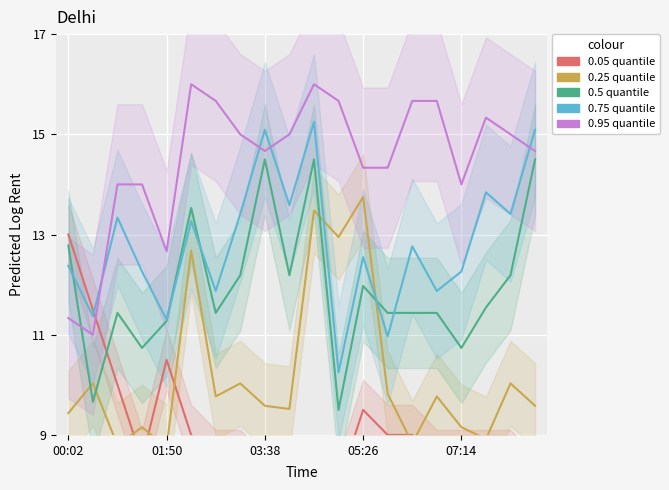

Reading left to right, extract all data points from this chart.

0.05 quantile: 13.0	11.5	10.0	8.5	10.5	9.0	8.5	8.5	8.0	8.0	8.0	8.0	9.5	9.0	9.0	8.5	8.5	8.5	8.5	8.0
0.25 quantile: 9.4	10.0	8.8	9.2	8.8	12.7	9.8	10.0	9.6	9.5	13.5	12.9	13.8	9.8	8.8	9.8	9.2	8.9	10.0	9.6
0.5 quantile: 12.8	9.7	11.4	10.7	11.3	13.5	11.4	12.2	14.5	12.2	14.5	9.5	12.0	11.4	11.4	11.4	10.7	11.5	12.2	14.5
0.75 quantile: 12.4	11.4	13.3	12.3	11.3	13.3	11.9	13.4	15.1	13.6	15.2	10.2	12.5	11.0	12.8	11.9	12.3	13.8	13.4	15.1
0.95 quantile: 11.3	11.0	14.0	14.0	12.7	16.0	15.7	15.0	14.7	15.0	16.0	15.7	14.3	14.3	15.7	15.7	14.0	15.3	15.0	14.7